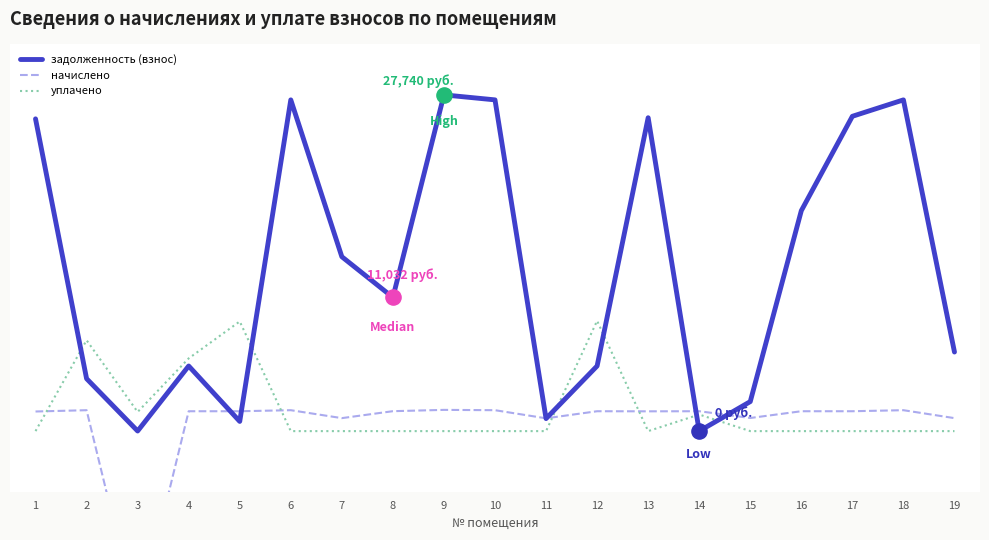

What are all the series names shown in the legend?

задолженность (взнос), начислено, уплачено